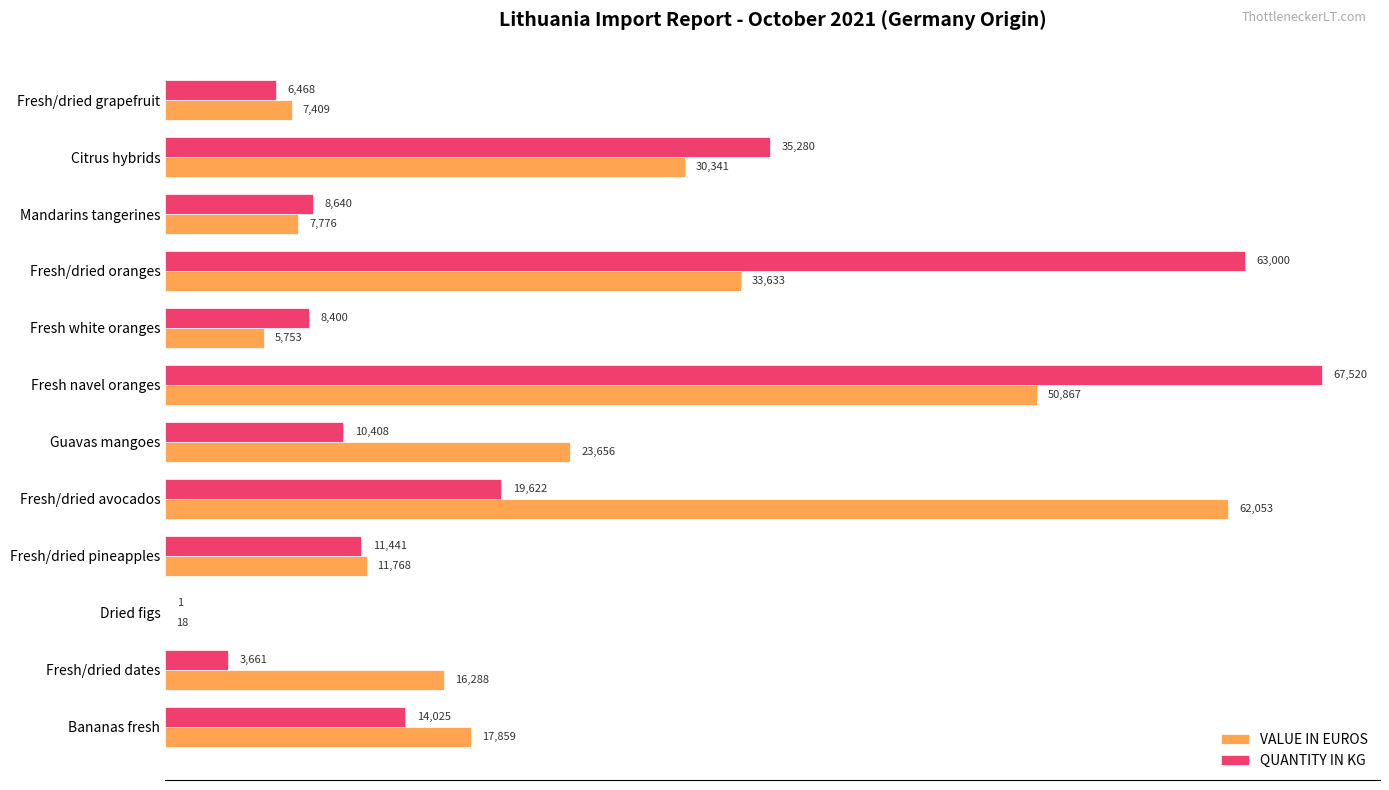

At which category is the sum across all series the highest?

Fresh navel oranges